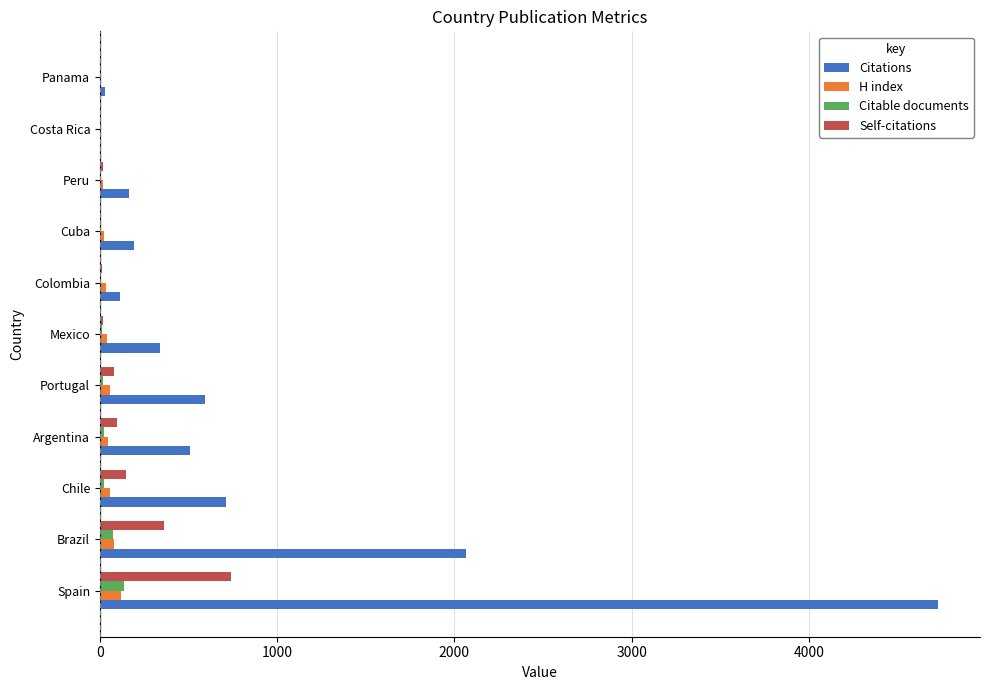

Is it true that Citations equals 4729 at Spain?

True